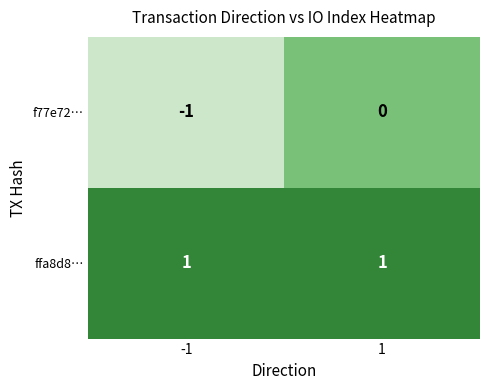

At how many categories does at least one series exceed 0?

2